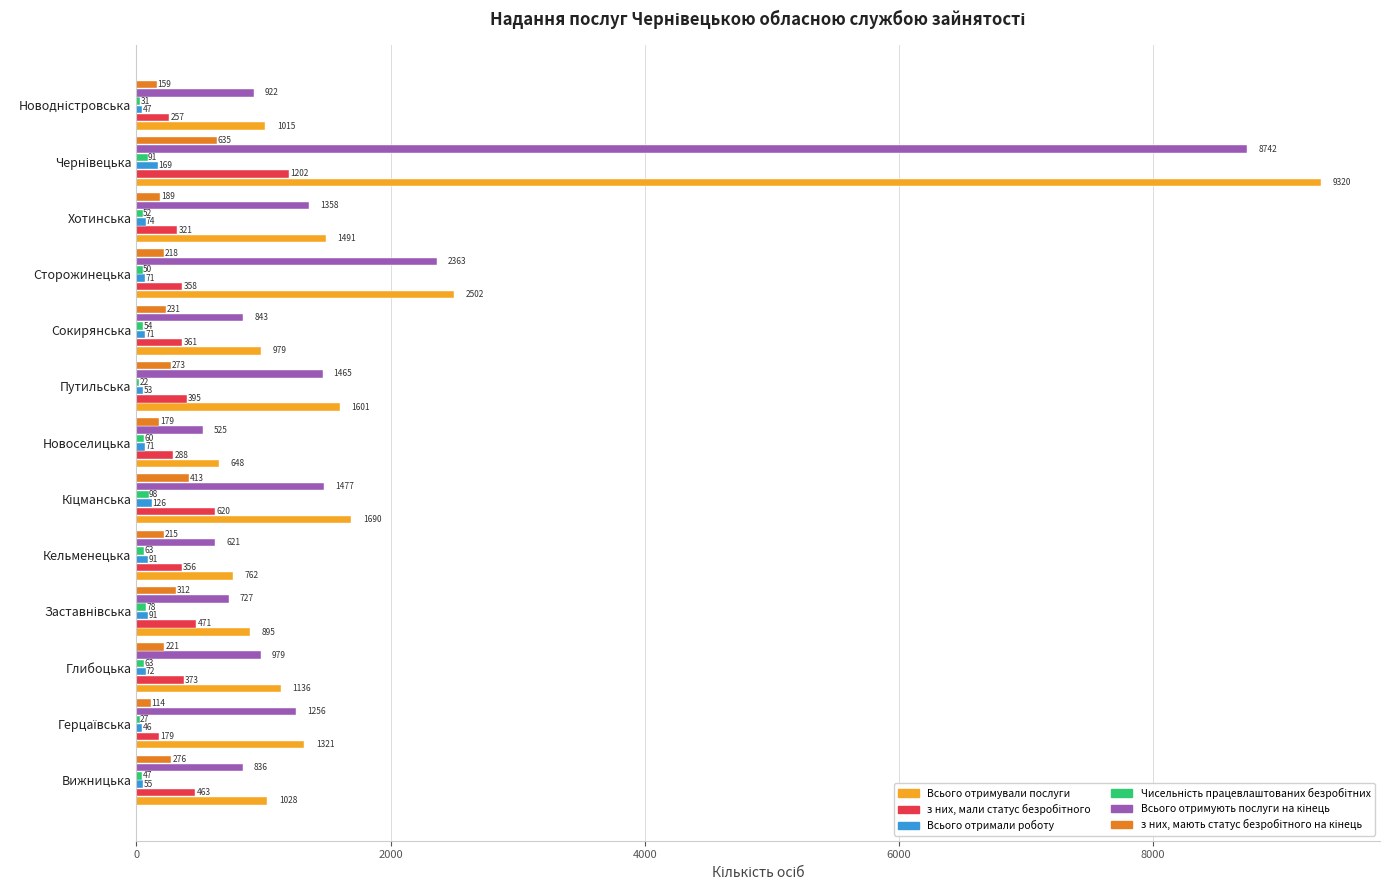

The Всього отримували послуги series shows 2502 at Сторожинецька. True or false?

True